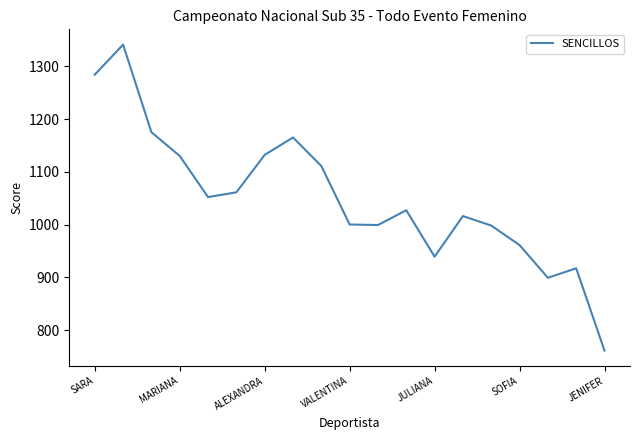

What is the smallest value displayed?

761